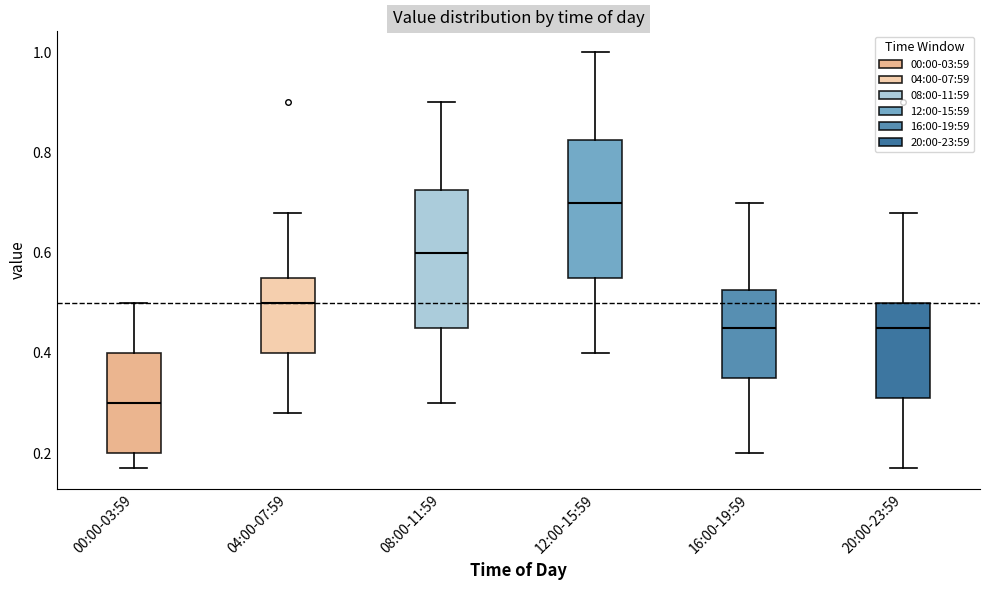

Where does the lower whisker of the box for 12:00-15:59 end on the y-axis? The values are not printed on the chart, so give them approximately, as read against the axis.

0.40